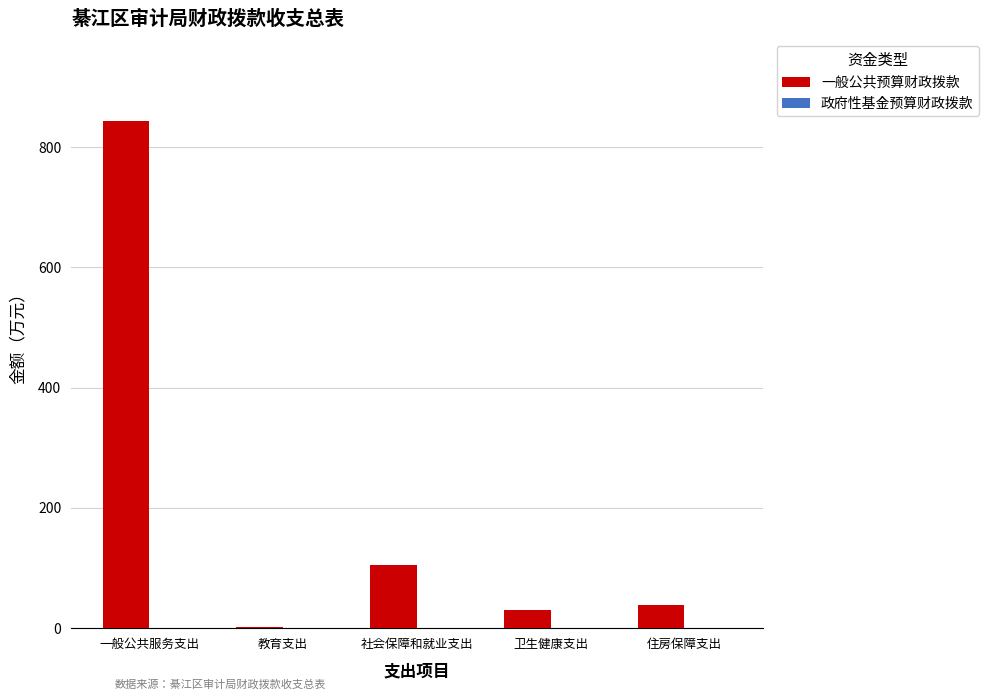

Is it true that the value at 住房保障支出 is 39.2?

True